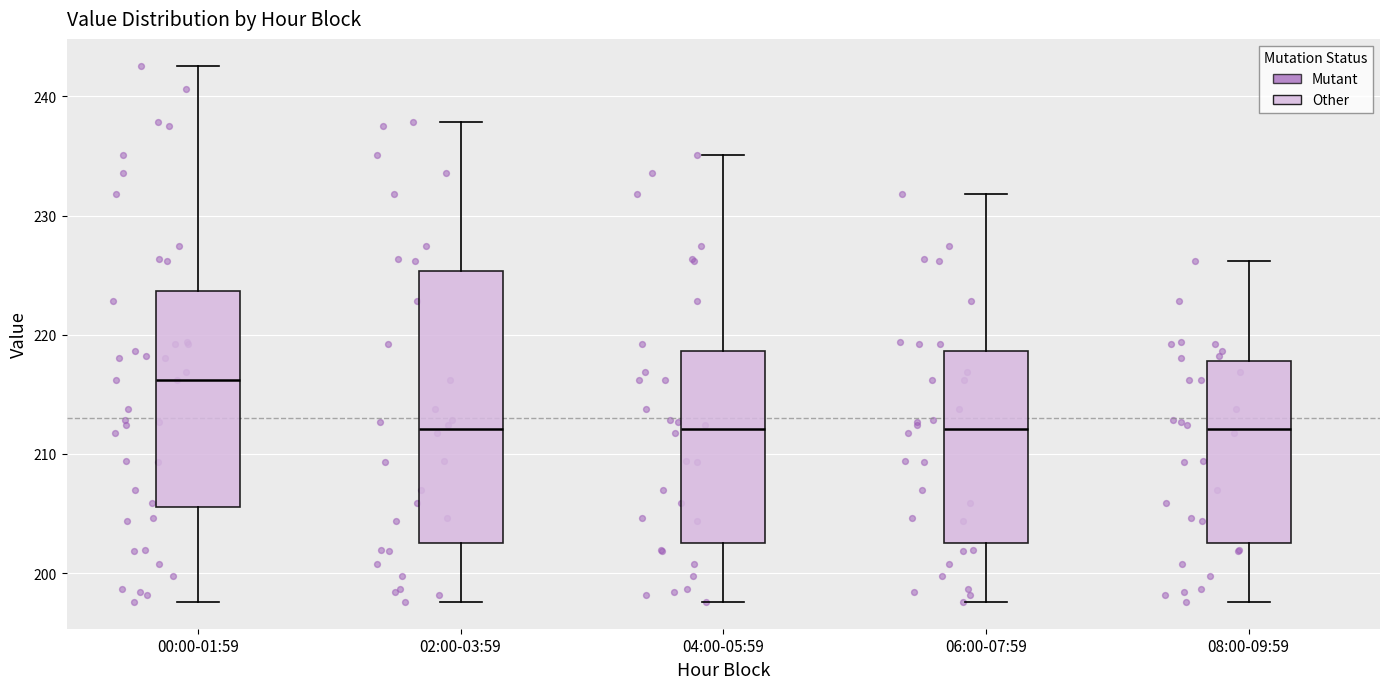

Comparing the boxes themselves (not the whiskers), which one is the tallest?

02:00-03:59